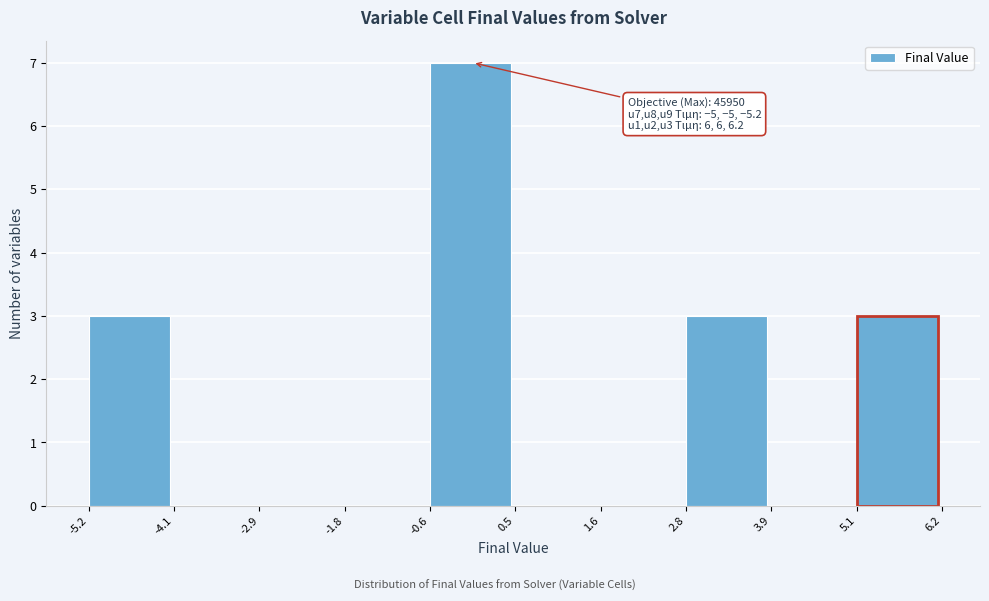

Over which range of the x-axis is the bar tallest?

-0.6 to 0.5